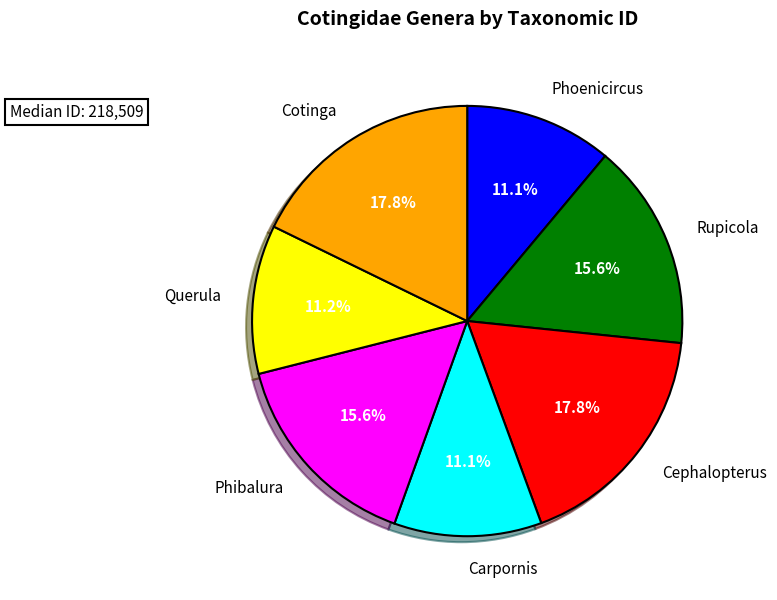

How many slices are in this pie chart?

7